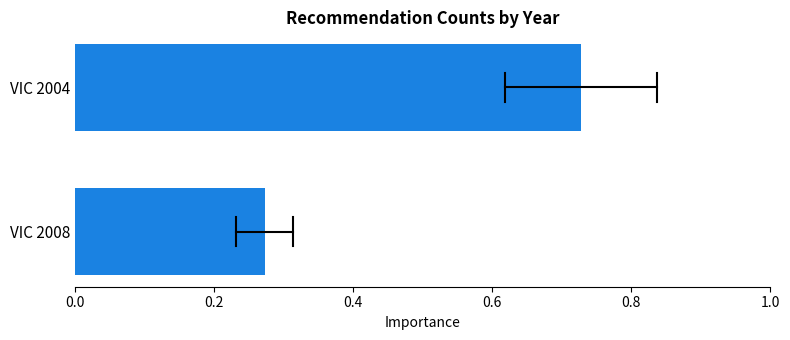

Where is the data nearest to the value 0?

VIC 2008